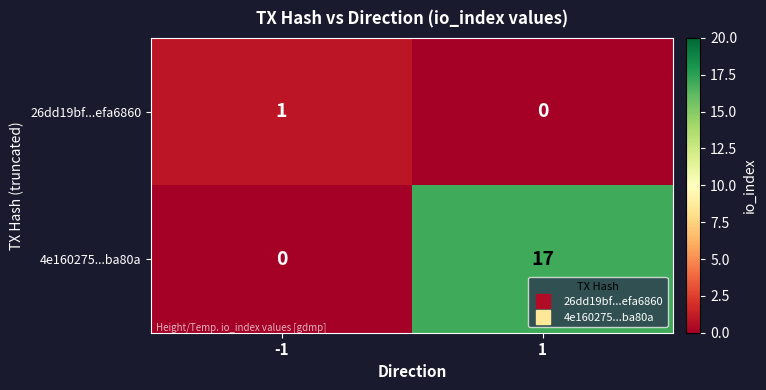

Which series changed the most between -1 and 1?

4e160275...ba80a